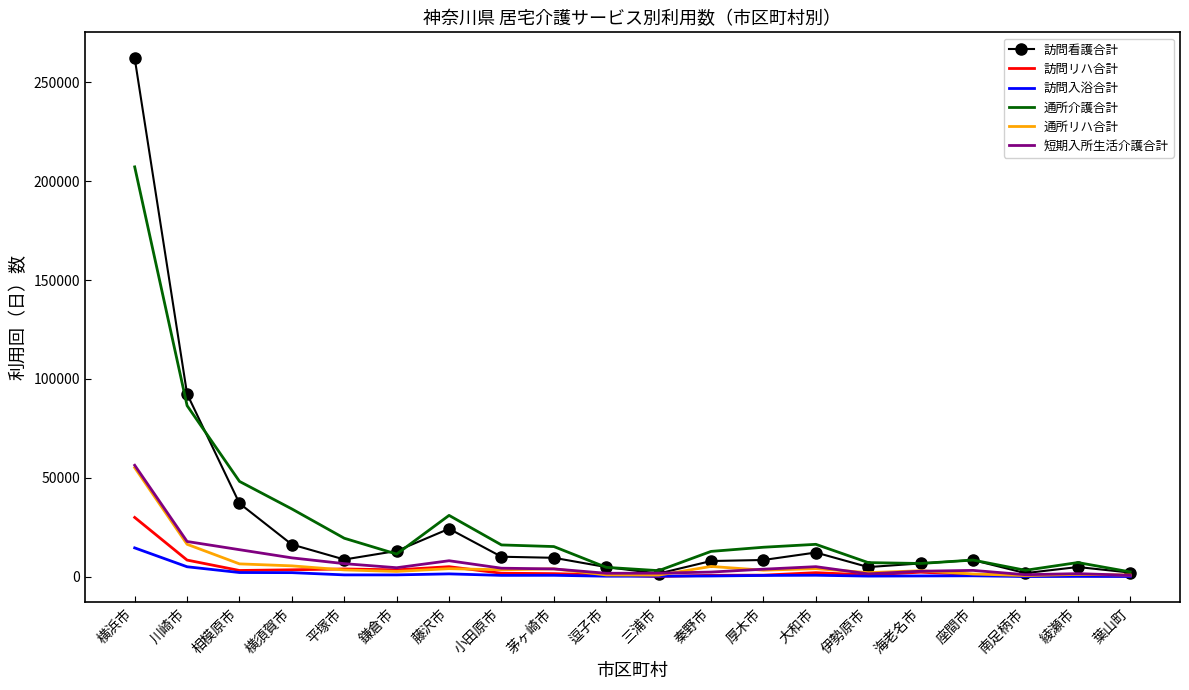

Where is 訪問リハ合計 nearest to the value 15111?

川崎市